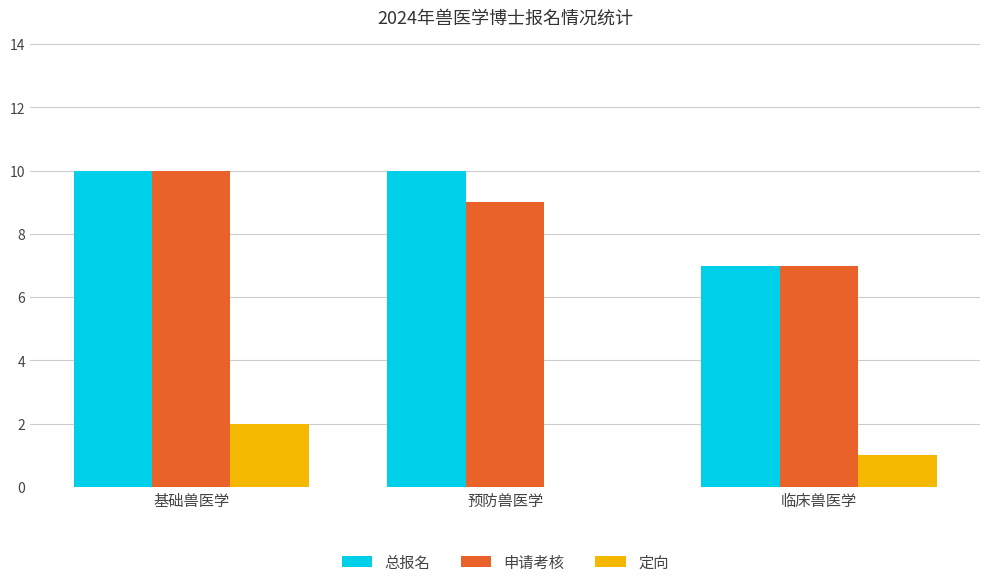

Between 预防兽医学 and 临床兽医学, which series saw the biggest shift?

总报名